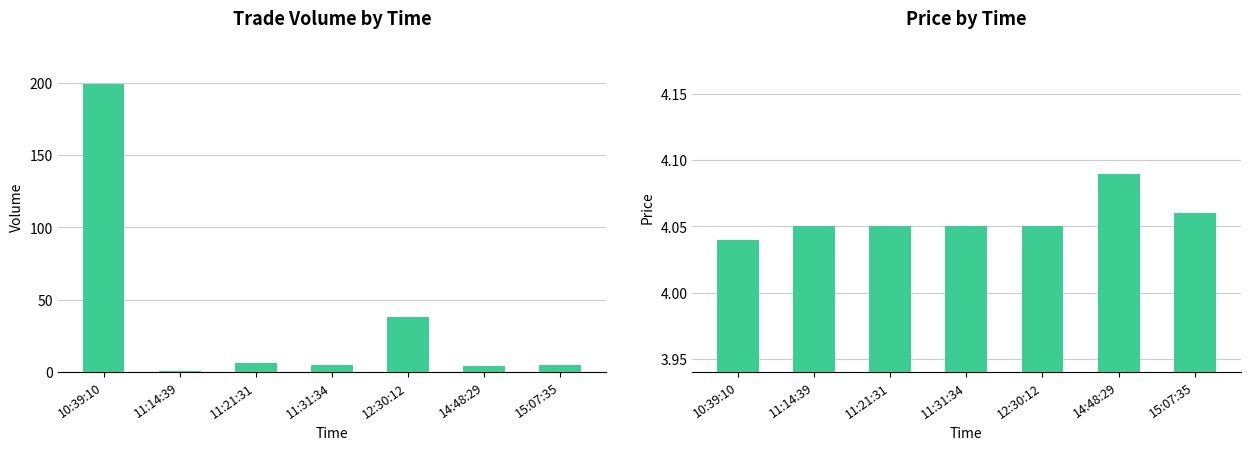

Rank the series at 15:07:35 from highest to lowest value.

Volume, Price